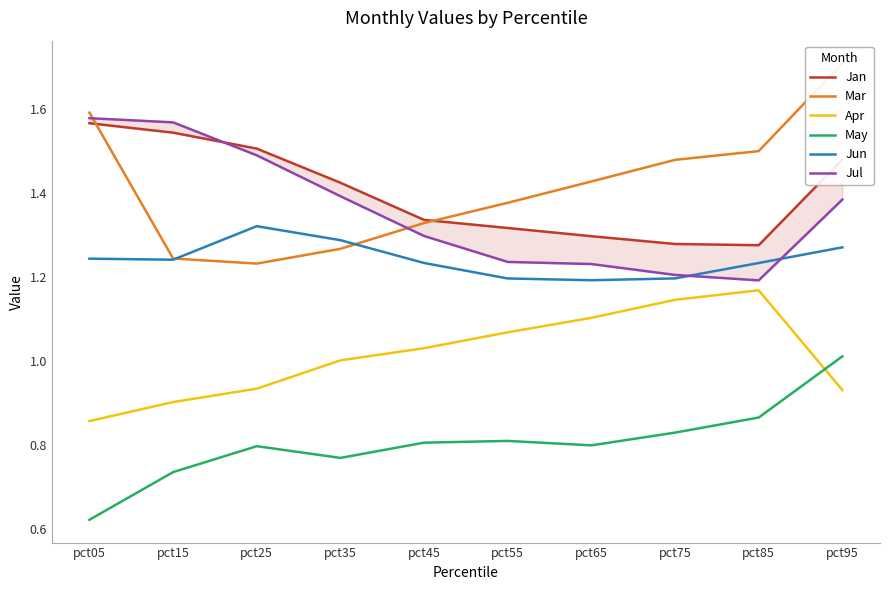

Between which two adjacent categories do Mar and Jan first intersect?

pct05 and pct15